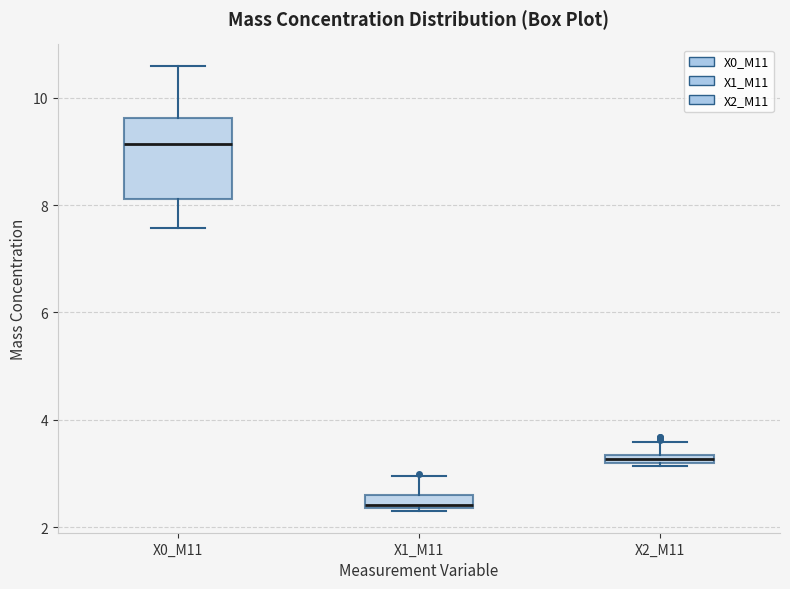

Which box's median line is the highest?

X0_M11